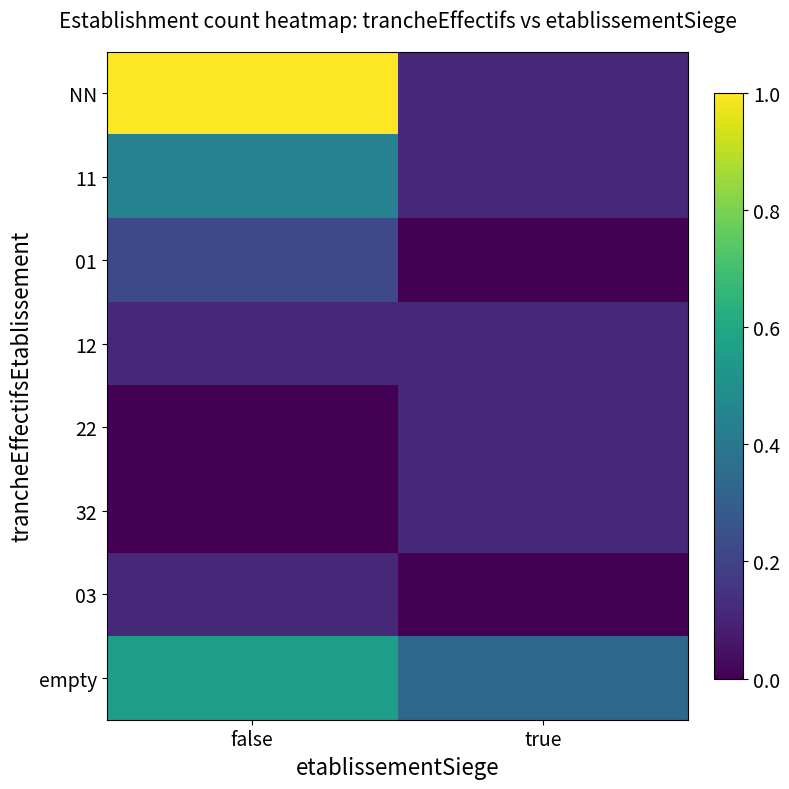

List the series in order of their peak value, highest first.

NN, empty, 11, 01, 12, 22, 32, 03